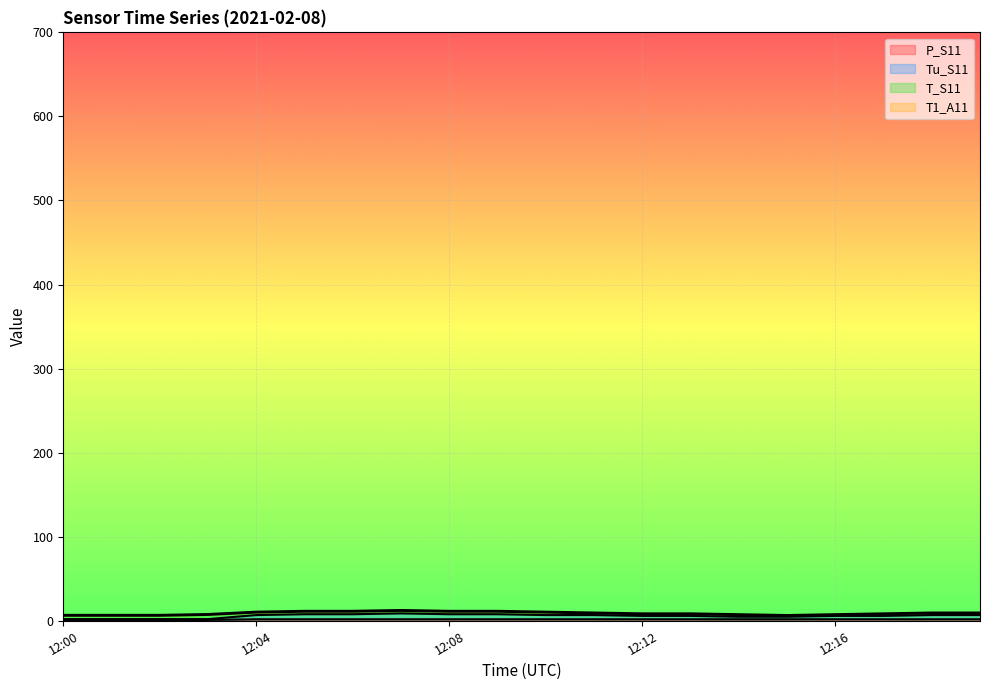

At which label is P_S11 closest to 1?

12:00